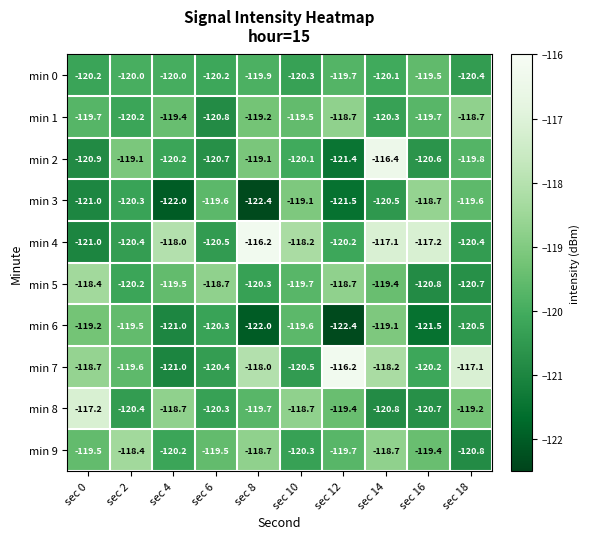

Which series has the largest total across all categories?

min 4